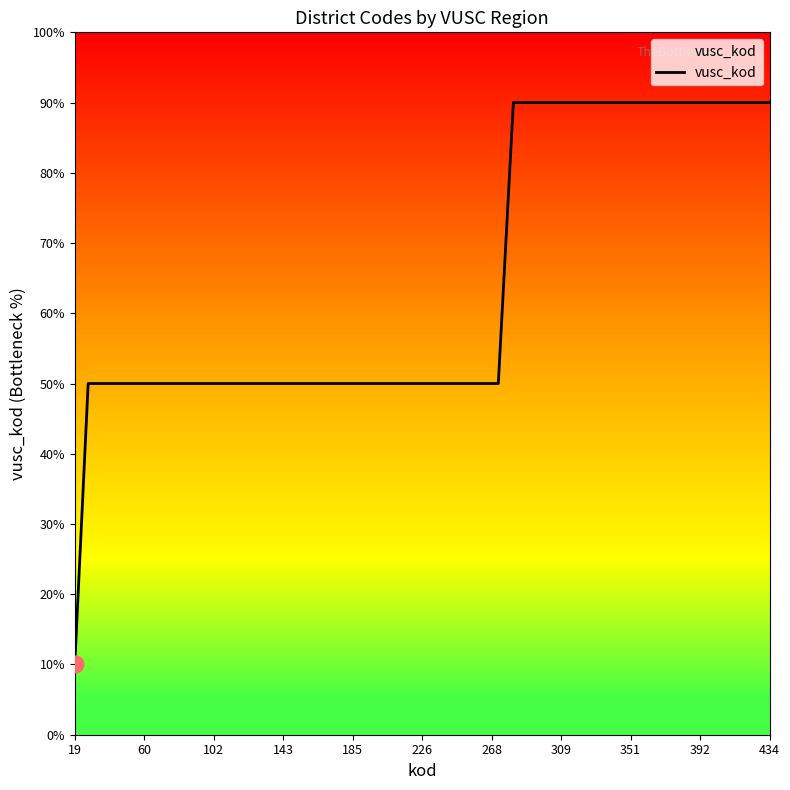

What is the minimum value shown in the chart?

10.0